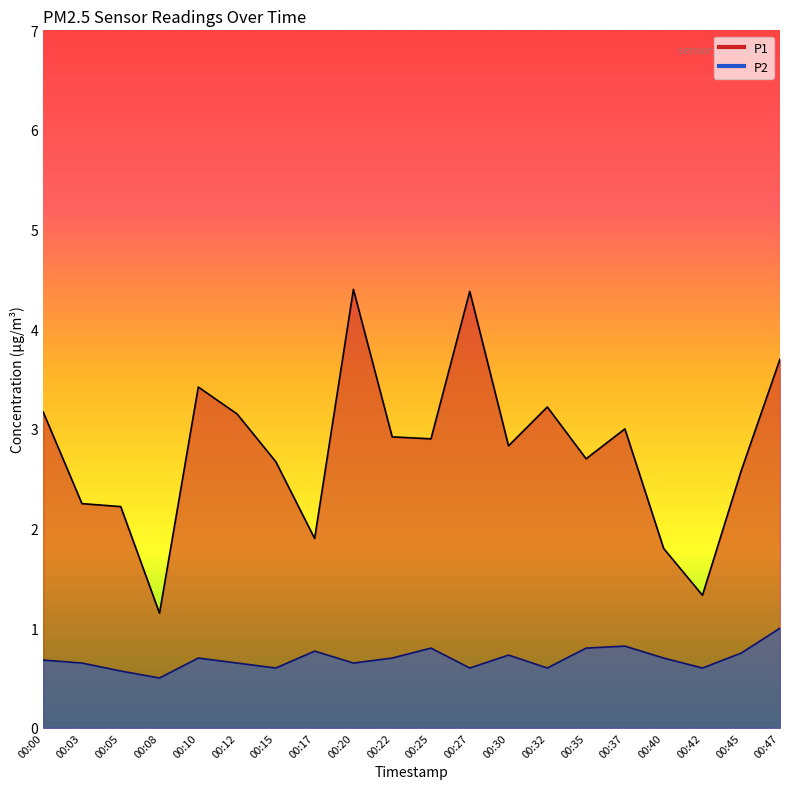

How many categories are shown in the chart?

20